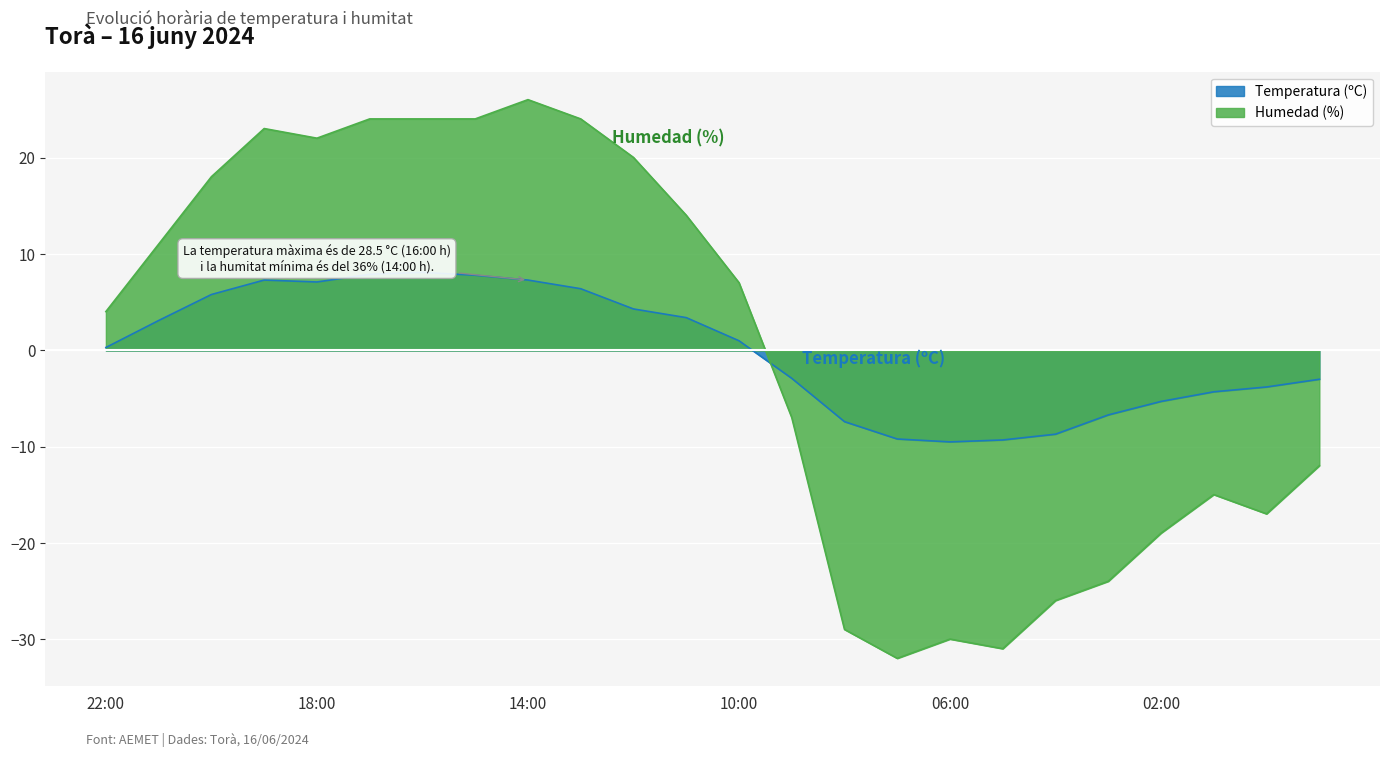

What are all the series names shown in the legend?

Temperatura (ºC), Humedad (%)